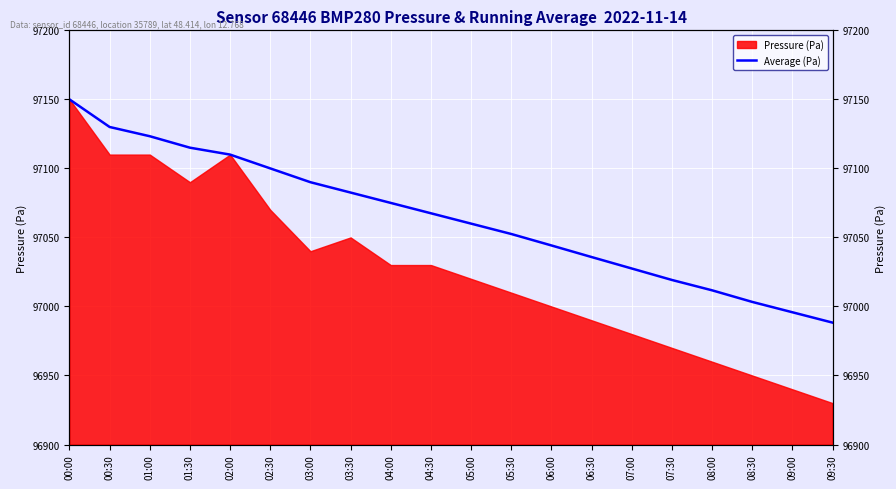

List the labels in order of value, smallest first.

09:30, 09:00, 08:30, 08:00, 07:30, 07:00, 06:30, 06:00, 05:30, 05:00, 04:30, 04:00, 03:30, 03:00, 02:30, 02:00, 01:30, 01:00, 00:30, 00:00